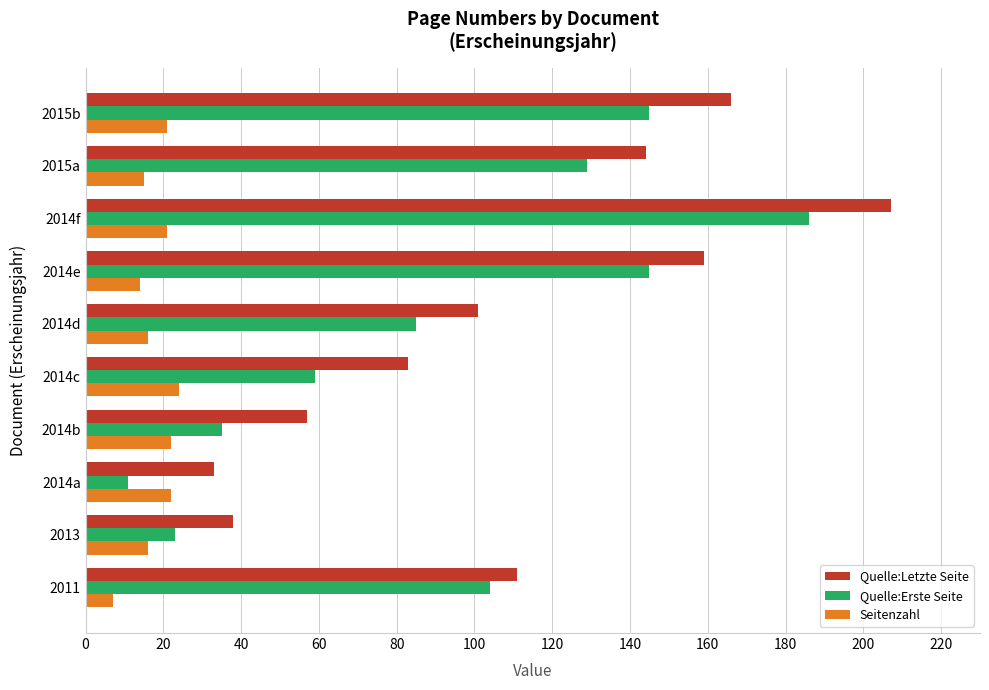

Which category has the lowest value in the Quelle:Letzte Seite series?

2014a